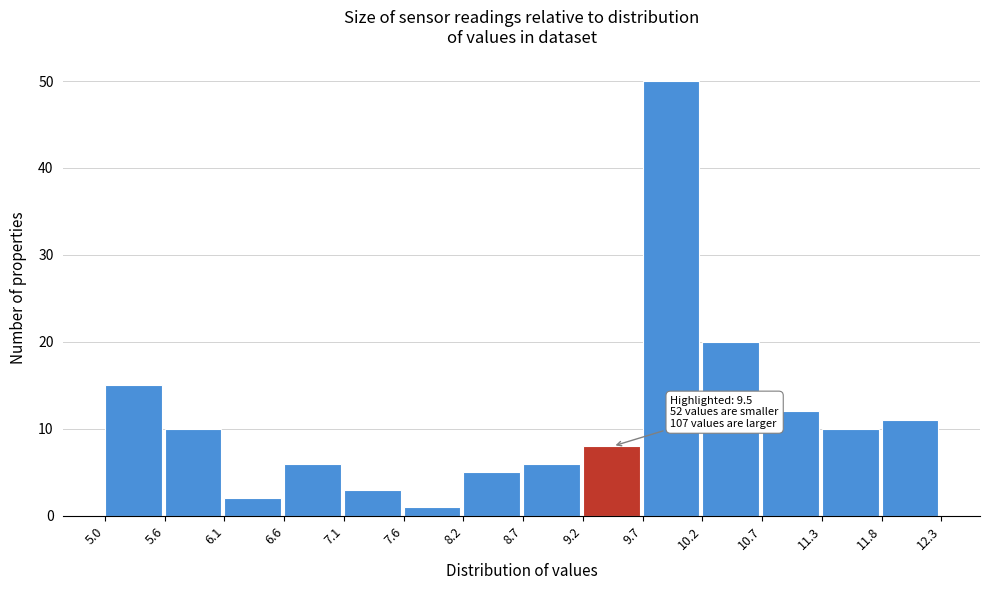

Which range on the x-axis has the tallest bar?

9.7 to 10.2